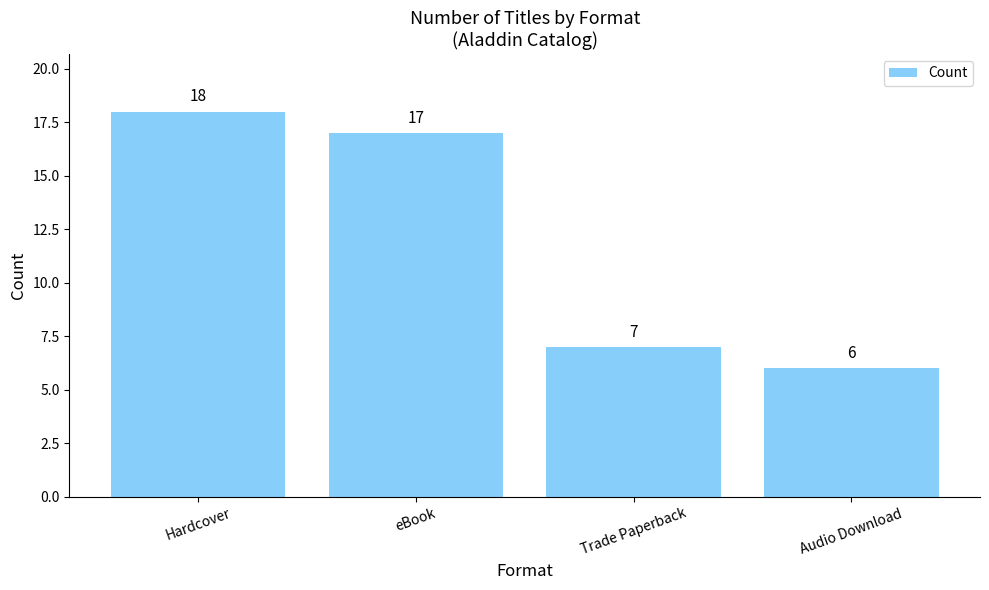

List the labels in order of value, largest first.

Hardcover, eBook, Trade Paperback, Audio Download